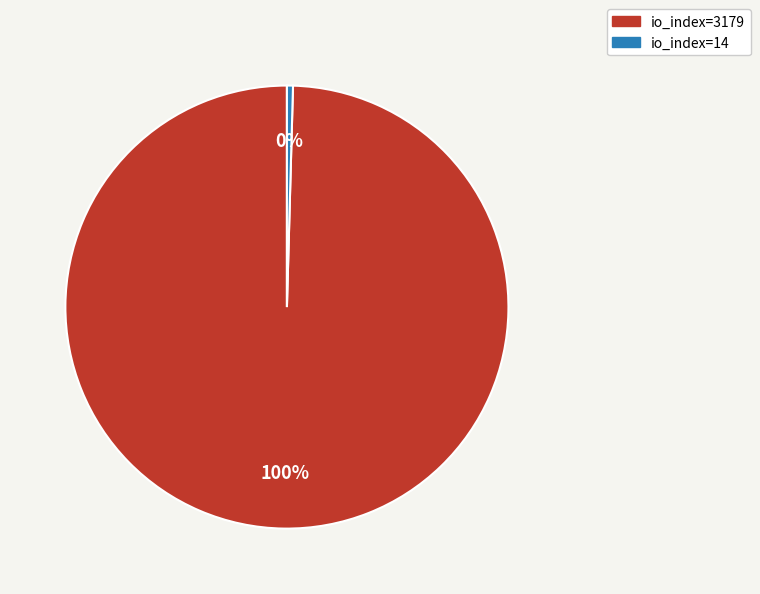

Is the sum of io_index=14 and io_index=3179 greater than half?

Yes